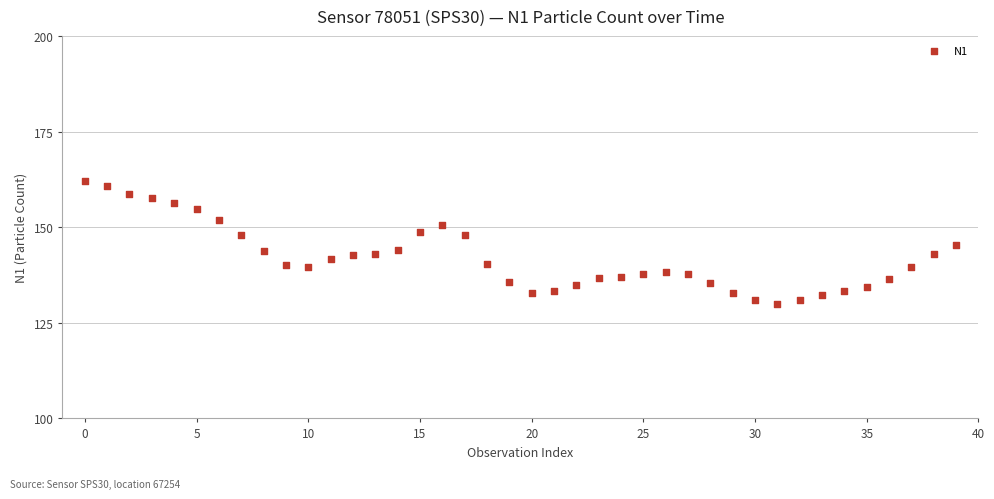

How many points are shown in the scatter plot?

40